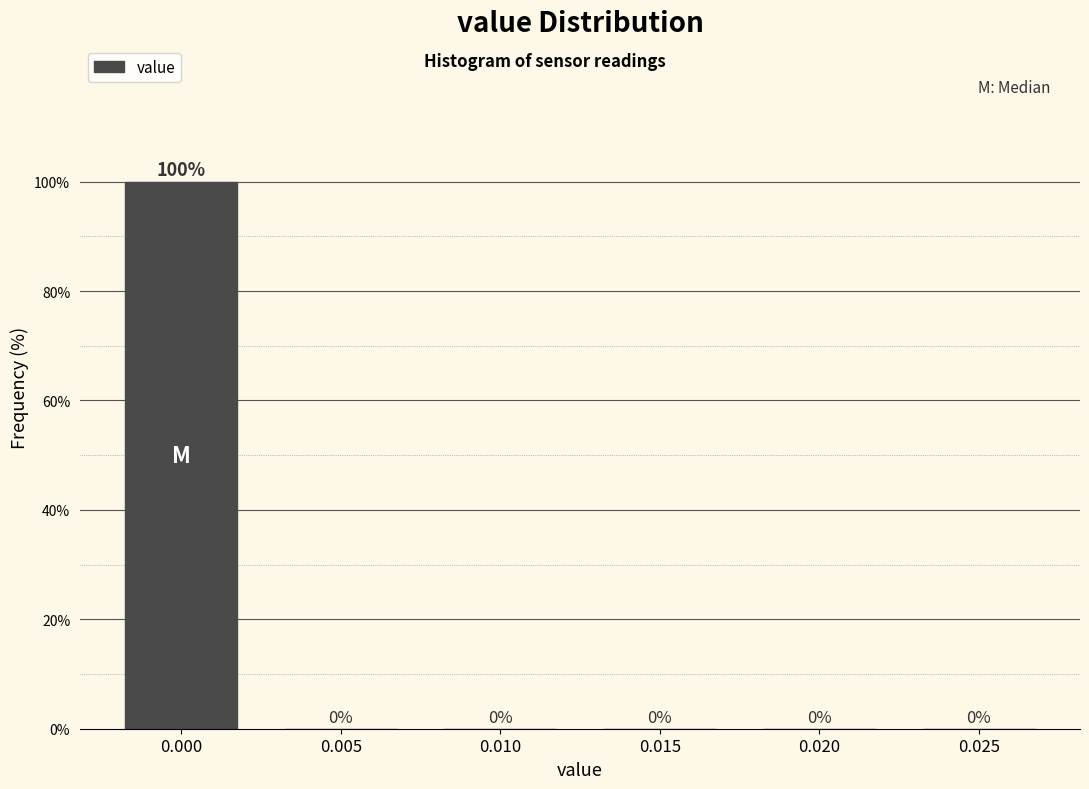

Reading right to left, what are all the values shown in this chart?

0.025=0	0.020=0	0.015=0	0.010=0	0.005=0	0.000=100